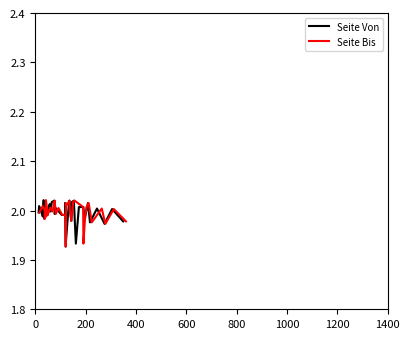

What is the average value of the Seite Bis series?

2.0